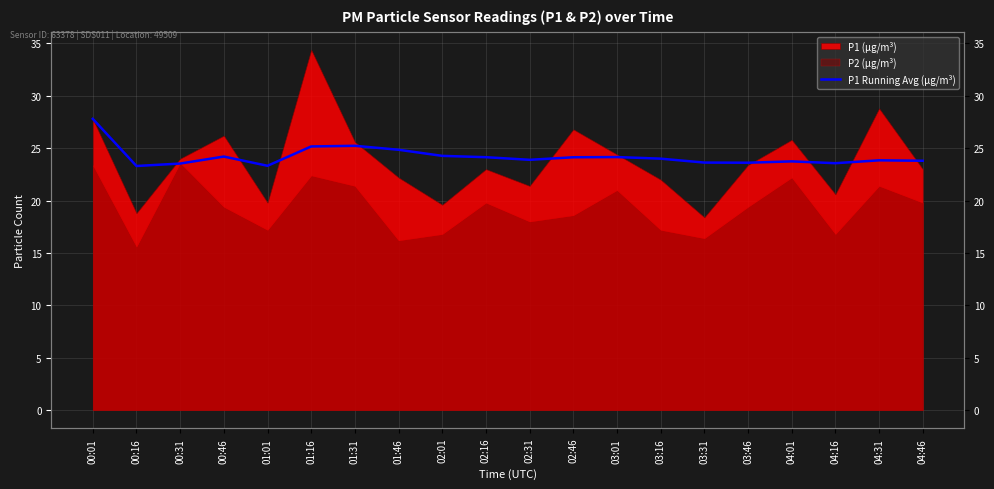

What position from the left is 00:16?

2